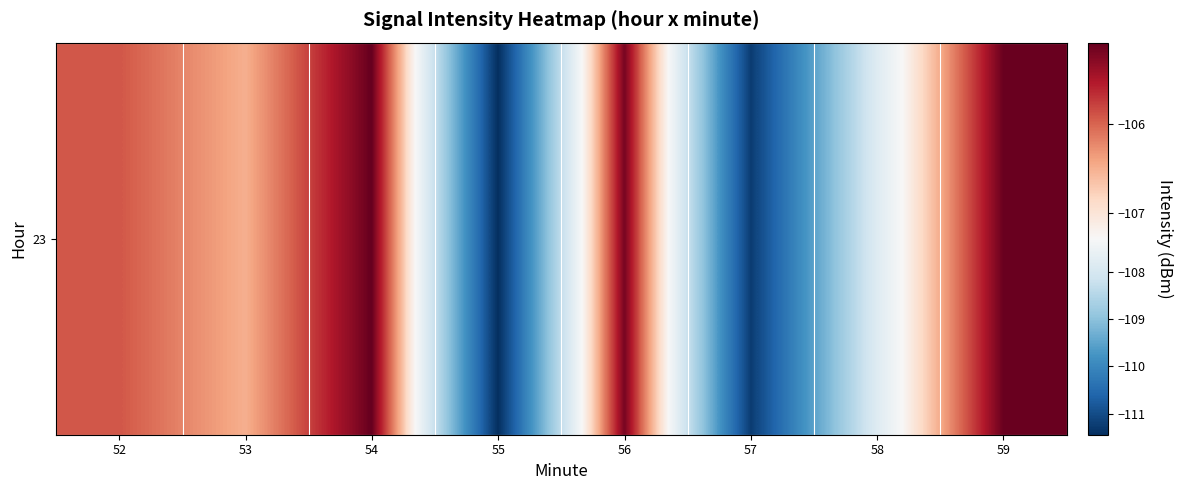

Reading left to right, transcribe all the data shown in this chart.

-105.9	-106.5	-105.1	-111.4	-105.2	-111.2	-107.8	-105.1